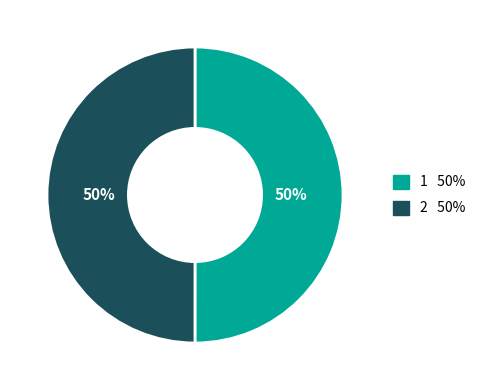

What is the ratio of the value at 2 to the value at 1?

1.0